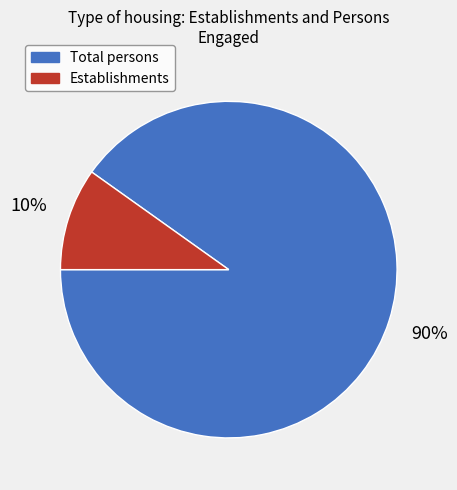

Is the sum of Total persons and Establishments greater than half?

Yes